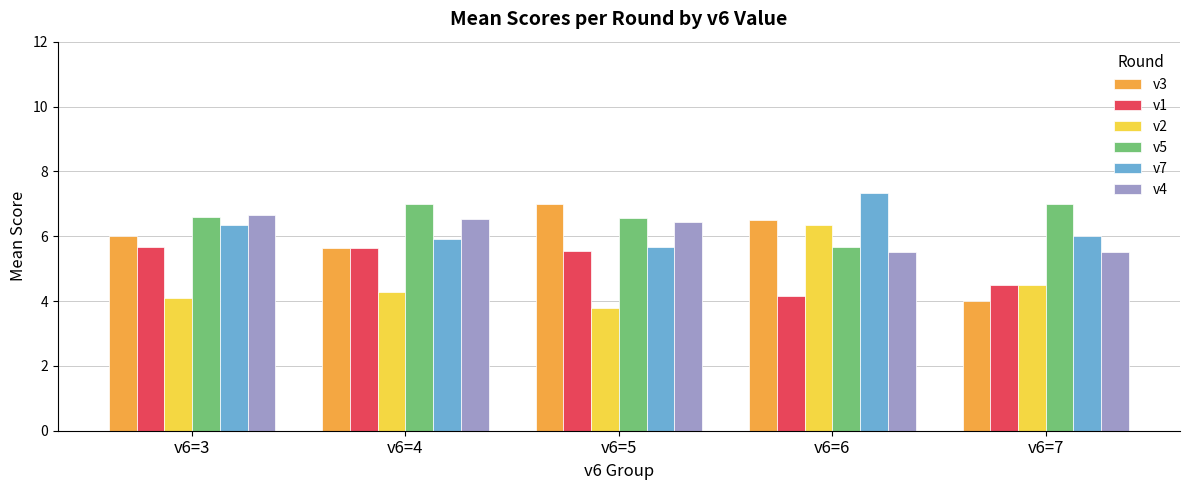

What is the sum of the v4 values at v6=3 and v6=5?

13.1